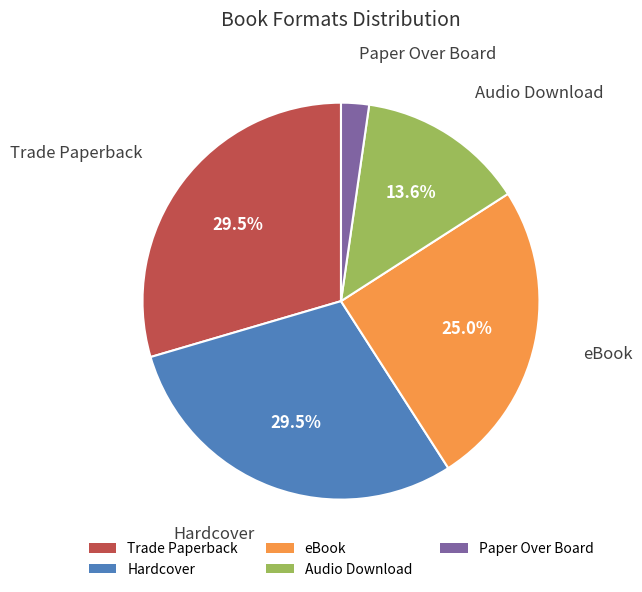

True or false: eBook accounts for 37% of the total.

False